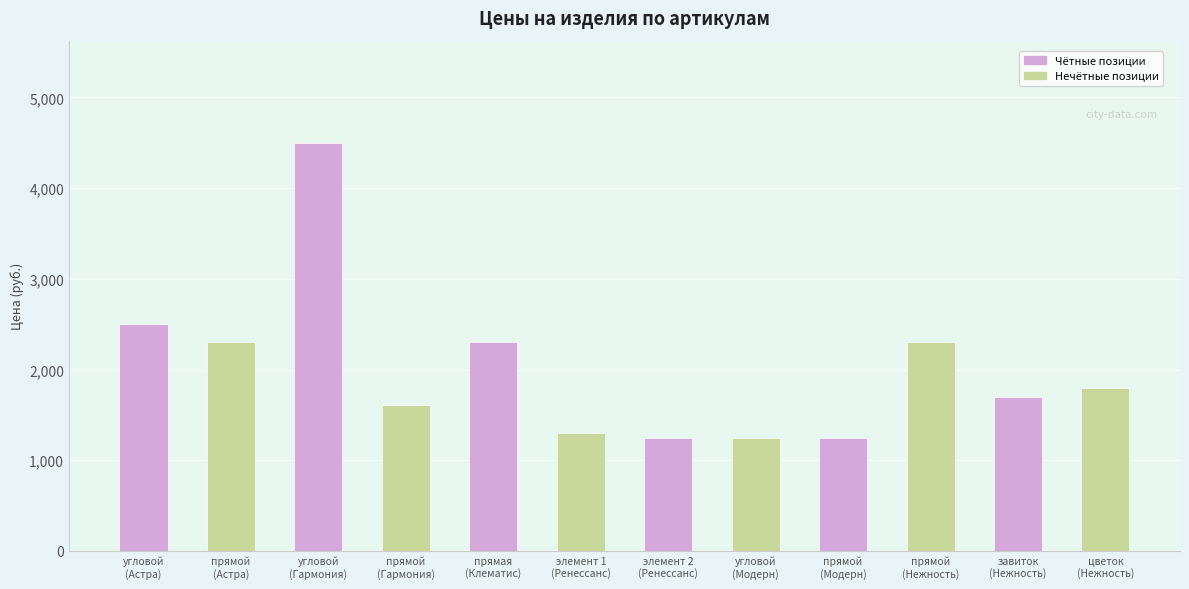

At which label does the data first exceed 1800?

угловой
(Астра)